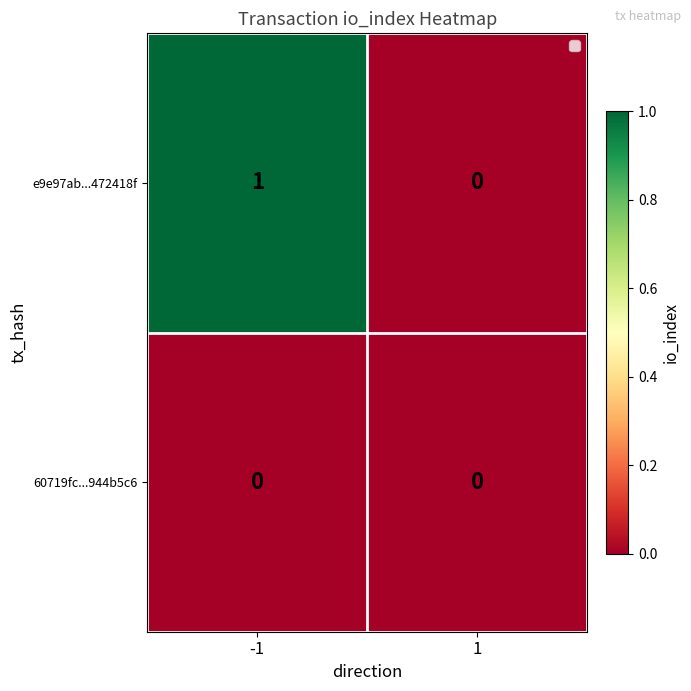

Which series has the largest total across all categories?

e9e97ab...472418f